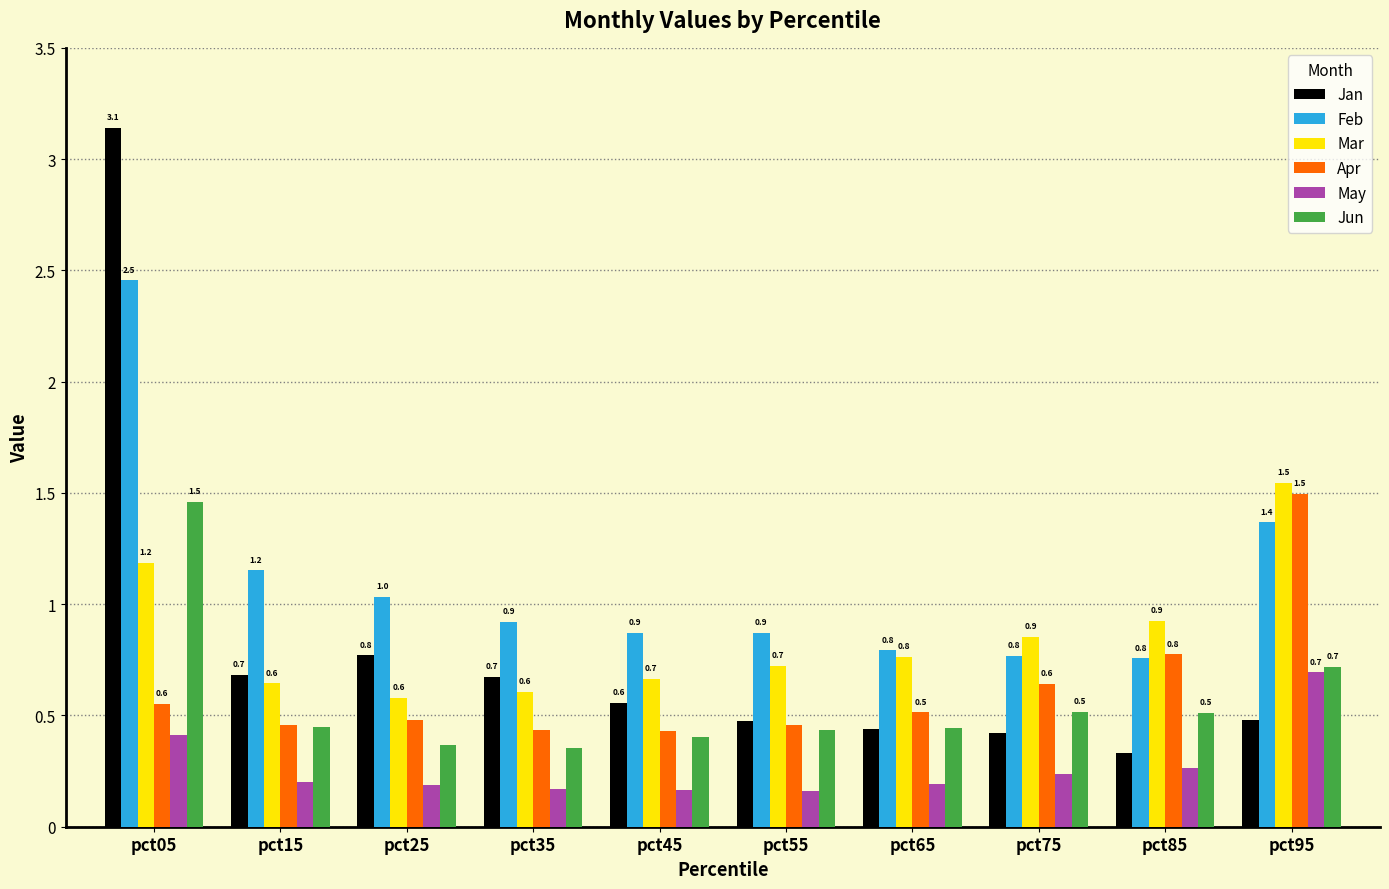

The Mar series shows 1.1 at pct65. True or false?

False